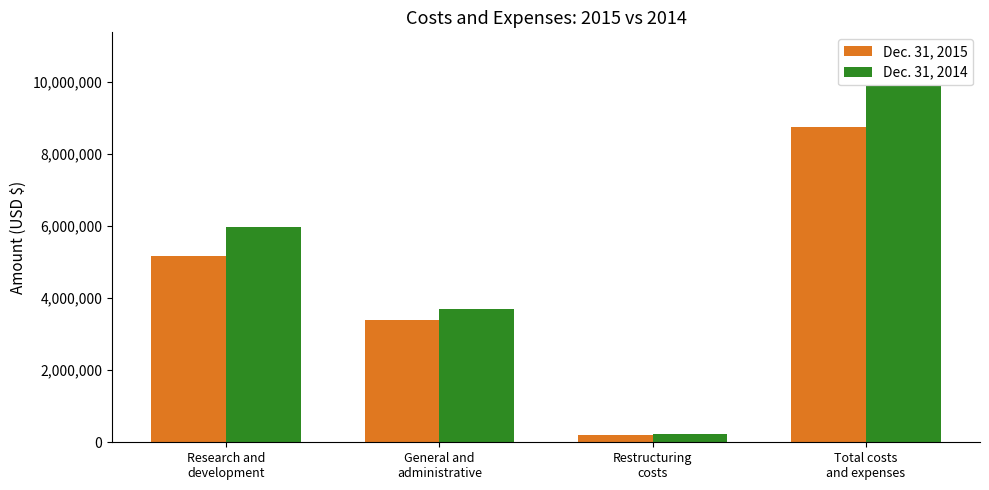

List the series in order of their overall mean, highest first.

Dec. 31, 2014, Dec. 31, 2015